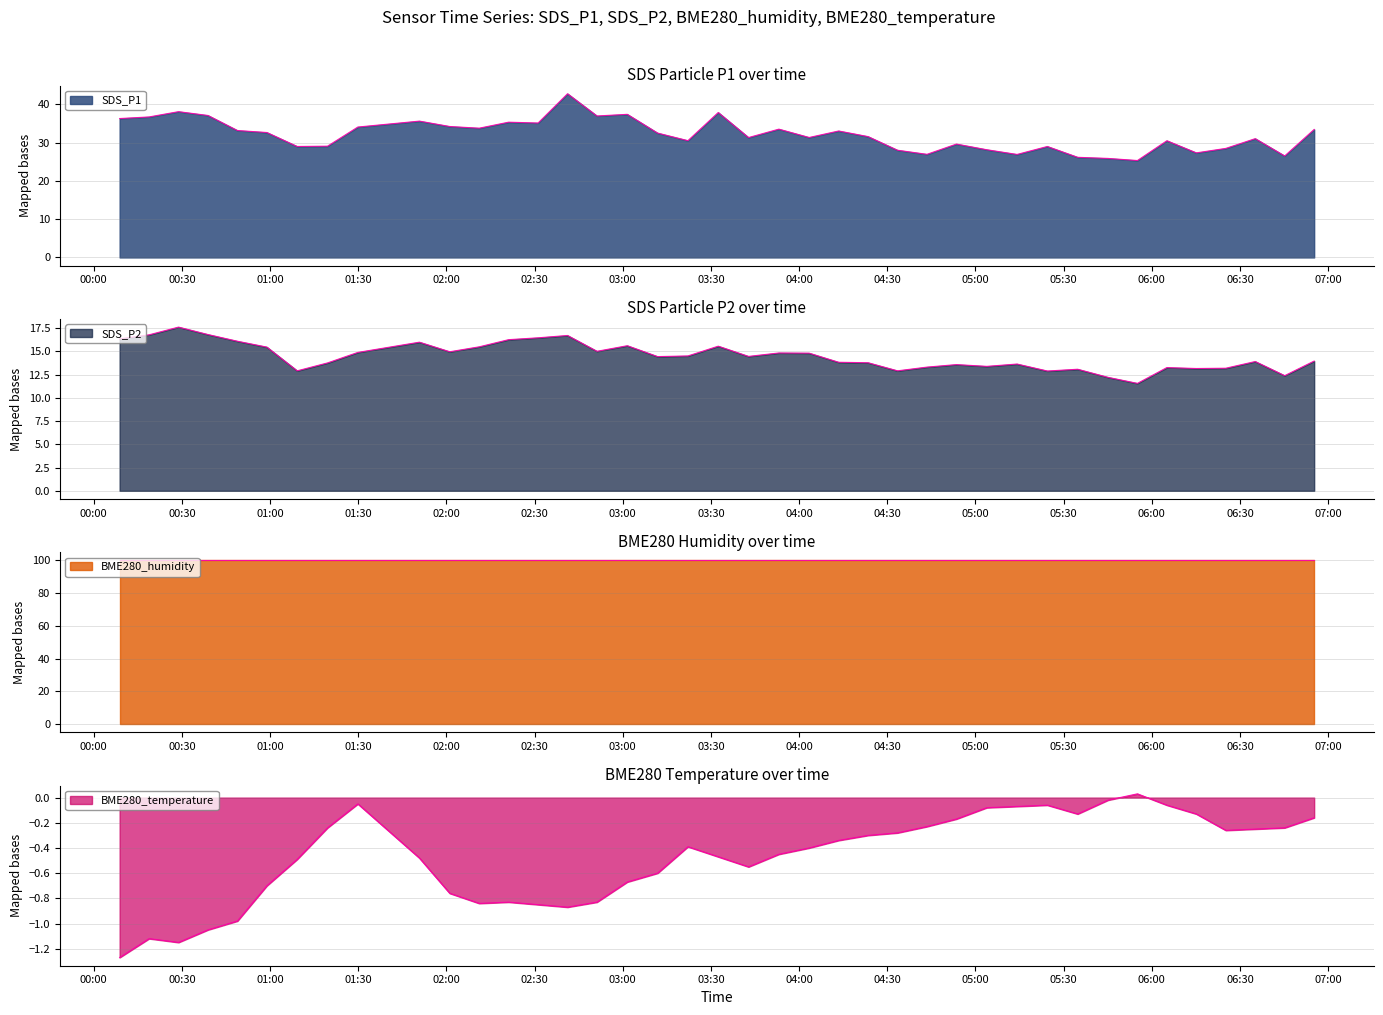

What is the sum of the SDS_P2 values at 2023/01/30 02:51:13 and 2023/01/30 05:24:28?

27.9